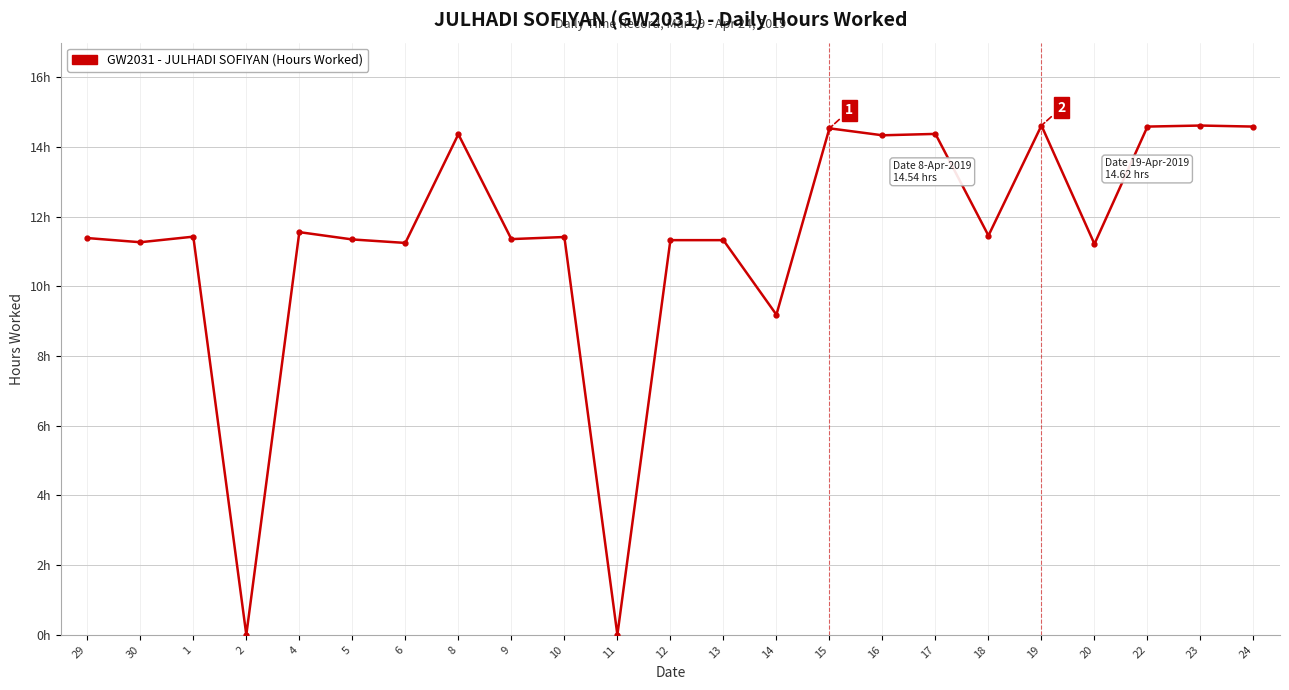

Where does the data first go above 11?

29